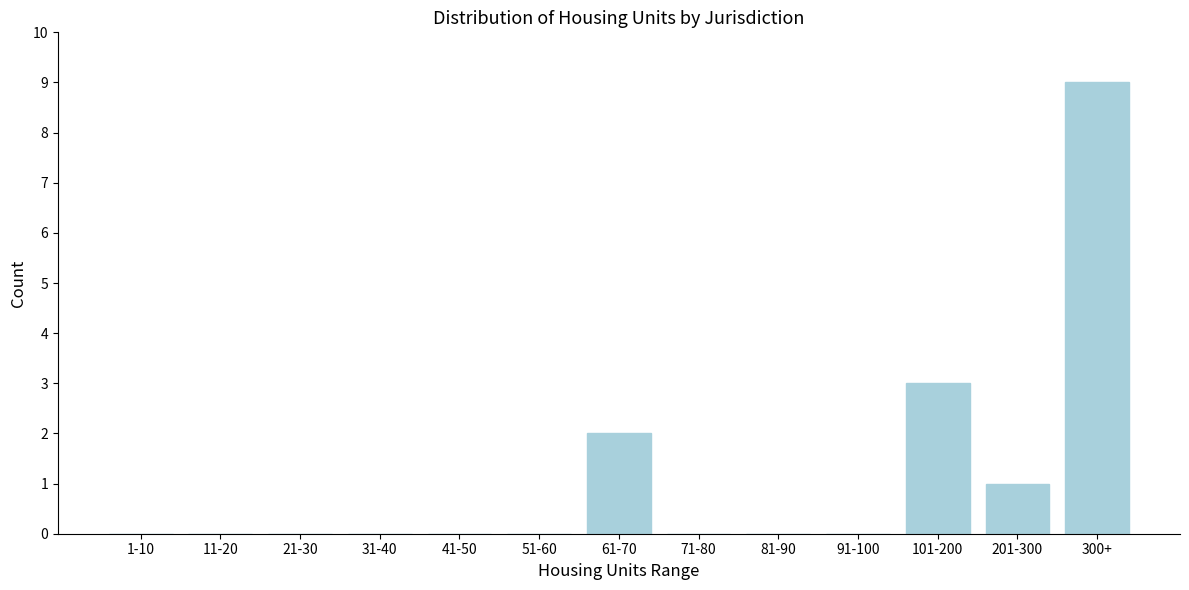

Reading left to right, extract all data points from this chart.

1-10=0	11-20=0	21-30=0	31-40=0	41-50=0	51-60=0	61-70=2	71-80=0	81-90=0	91-100=0	101-200=3	201-300=1	300+=9